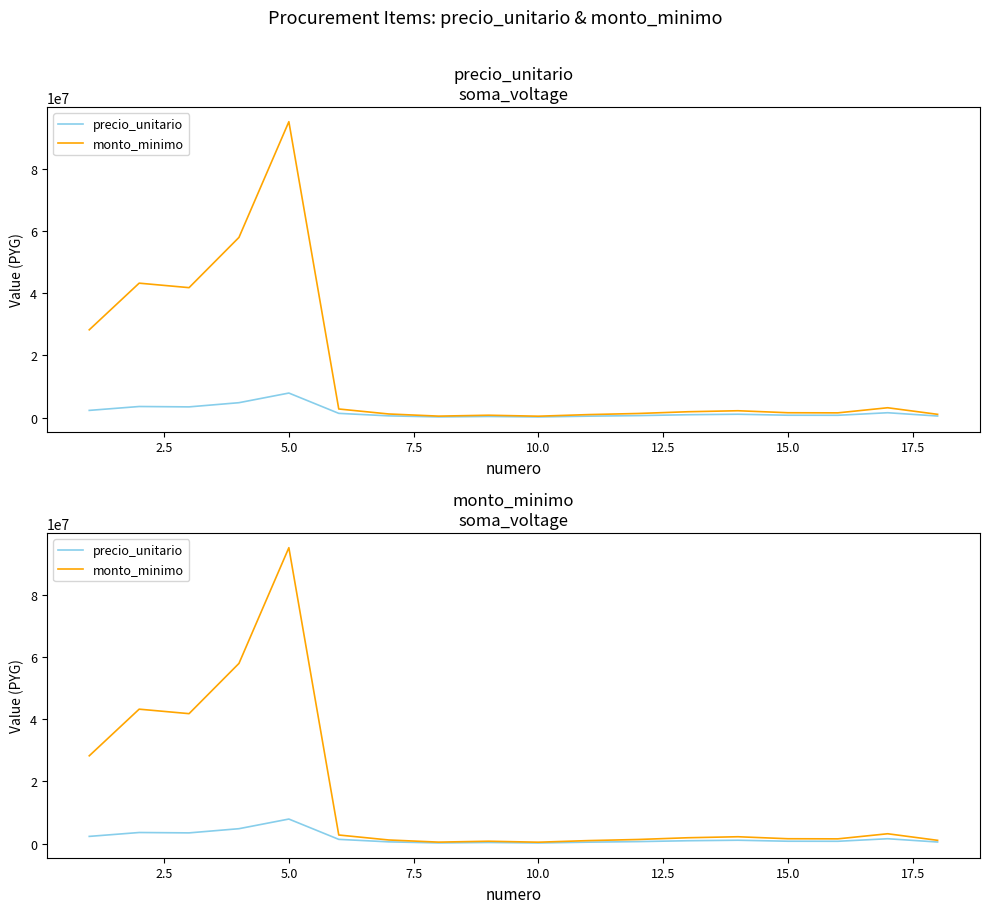

What is the greatest value displayed?

95040000